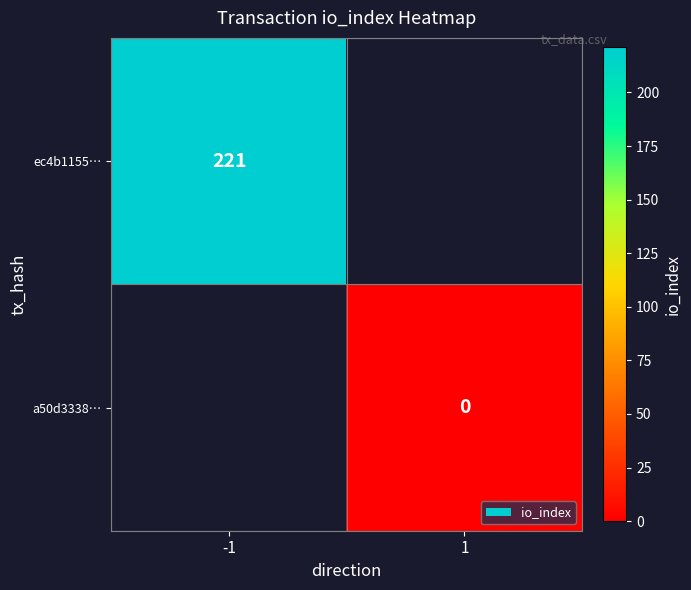

The value of ec4b1155… at -1 is 221. True or false?

True